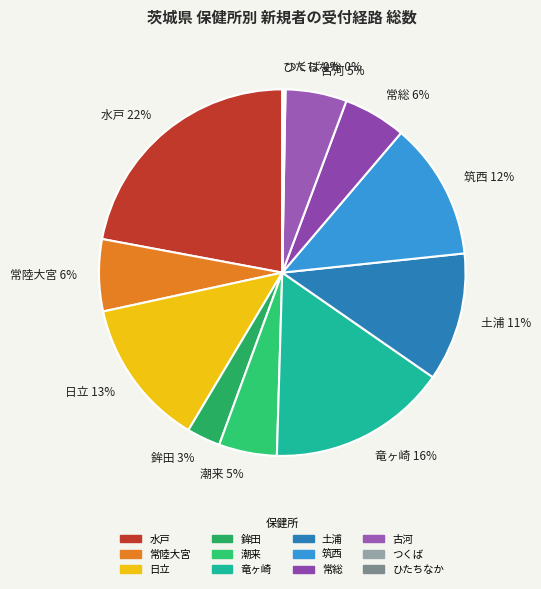

What is the largest slice in the pie chart?

水戸